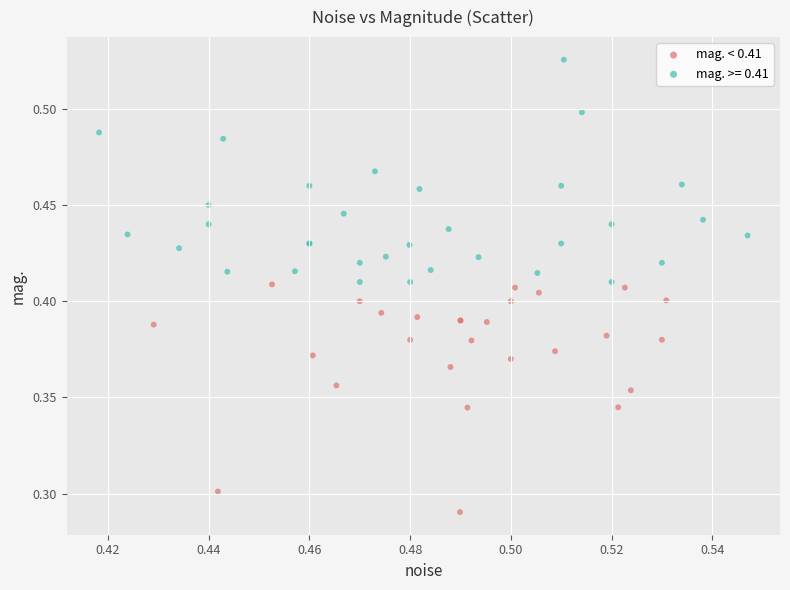

Which series contains the highest Y value?

mag. >= 0.41